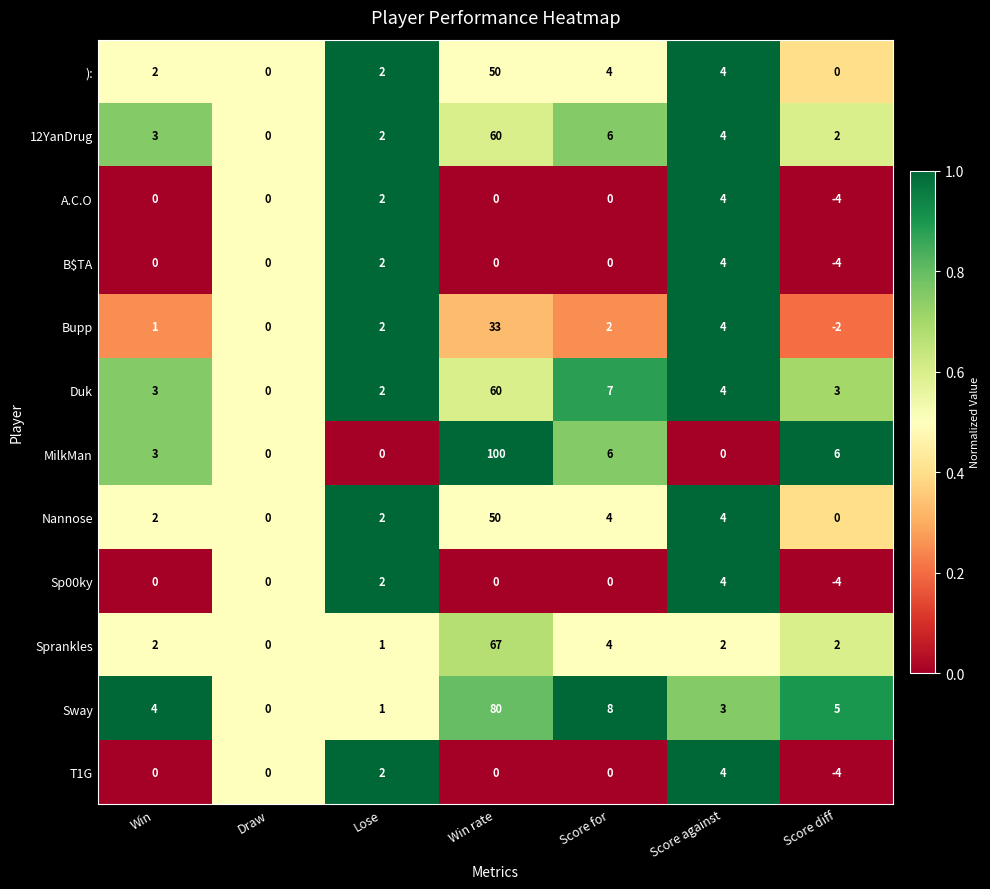

What is the difference between the Nannose values at Score diff and Score against?

4